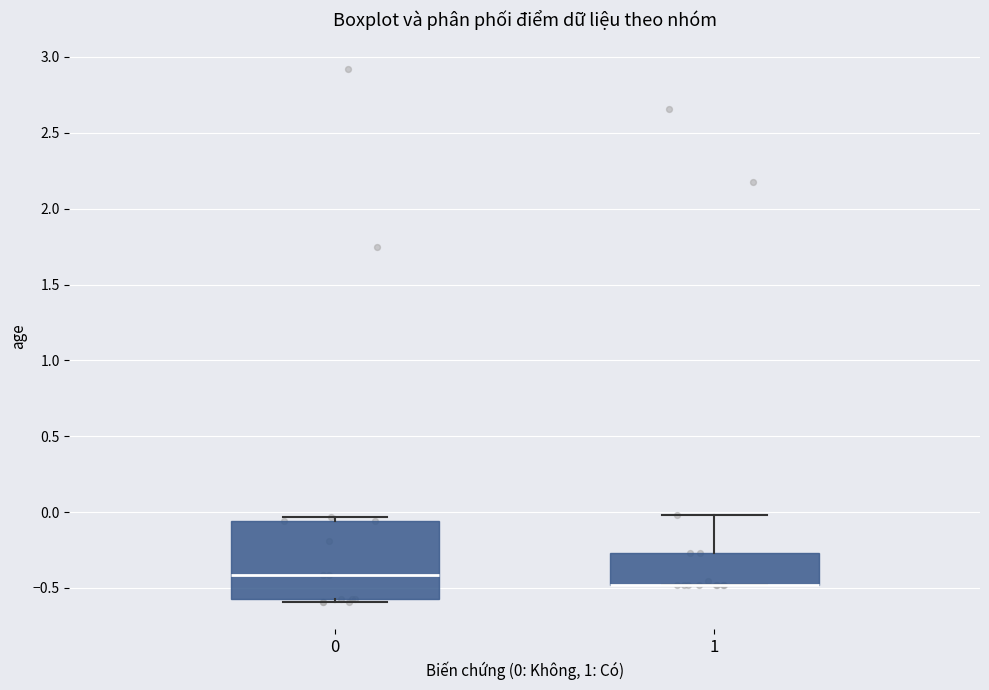

Reading left to right, read every box against the y-axis: the position of its median line, the range the box covers, and the ends of its whiskers. The values are not printed on the chart, so give them approximately, as read against the axis.

0: median -0.40, box -0.55 to -0.05, whiskers -0.60 to -0.05 (just above the box's upper edge)
1: median -0.50 (drawn on the box's lower edge), box -0.50 to -0.25, whiskers -0.50 to 0.00